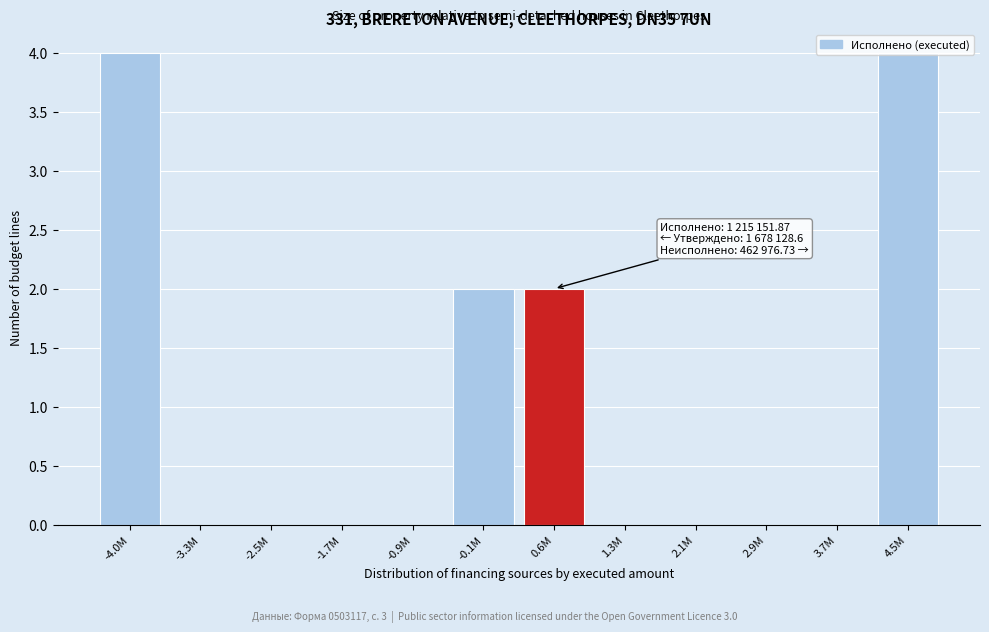

What is the sum of all values?

12